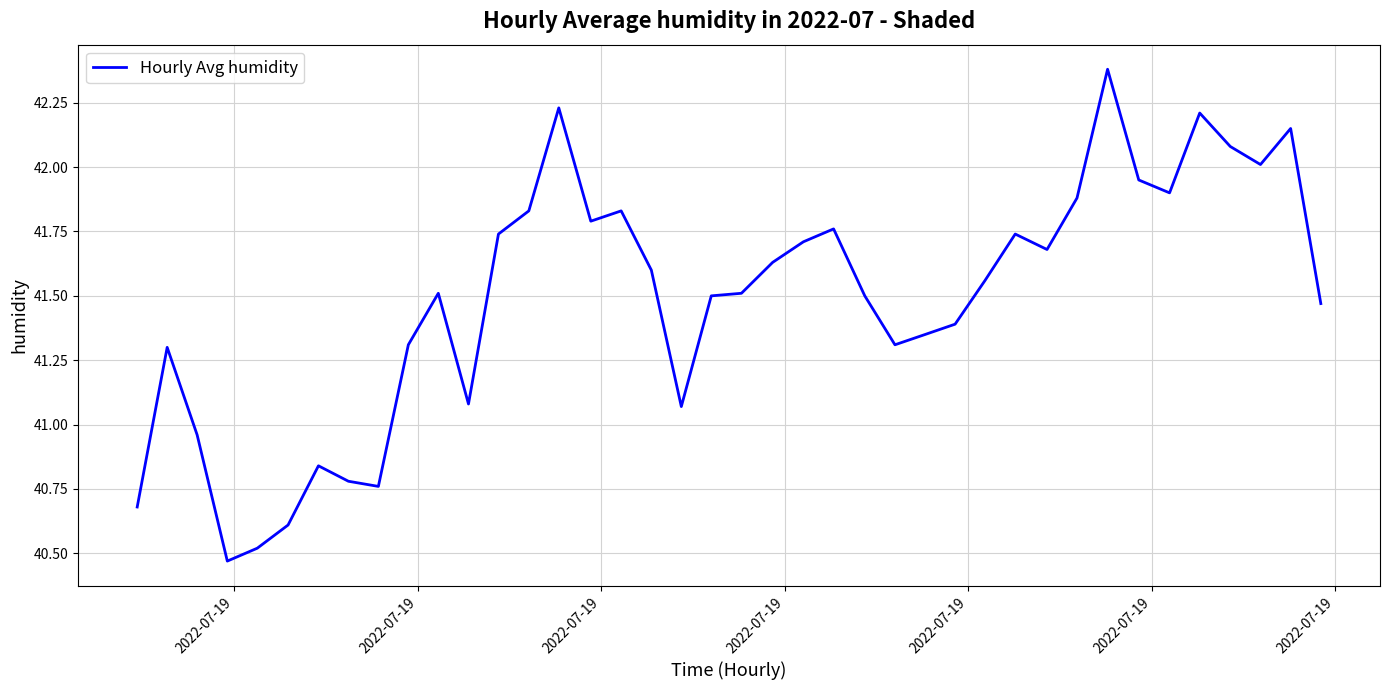

What is the maximum value shown in the chart?

42.4